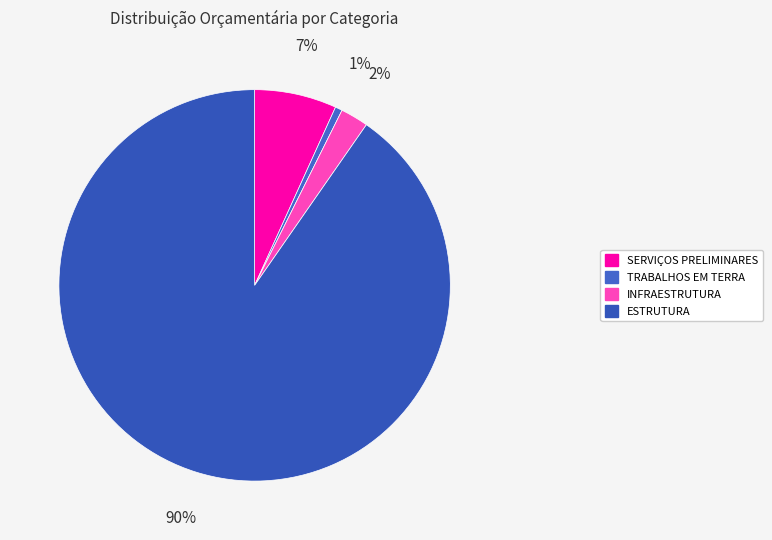

How many slices are in this pie chart?

4